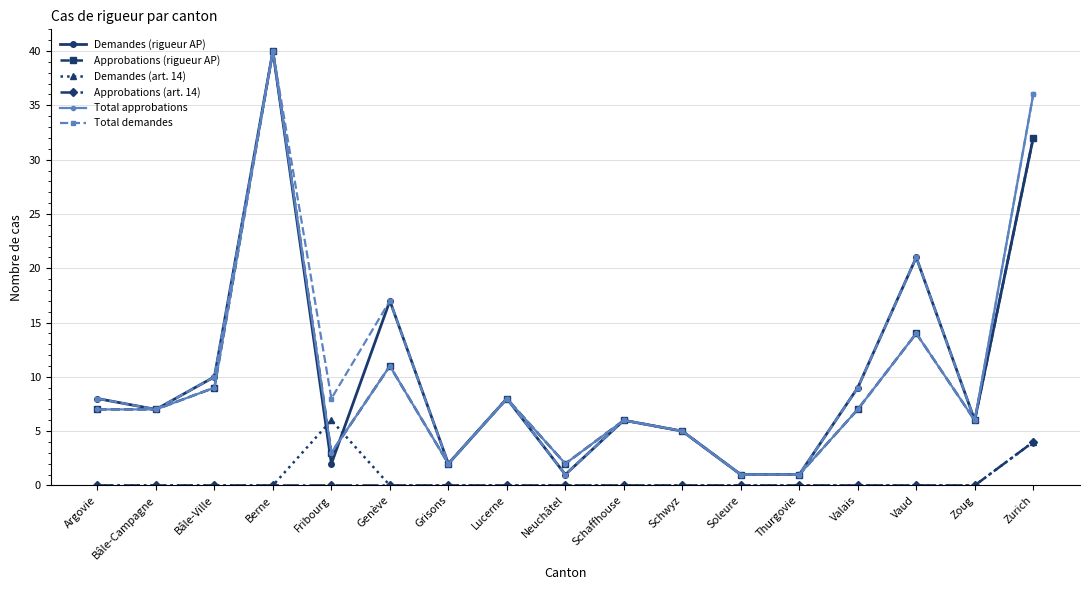

True or false: Approbations (art. 14) and Demandes (rigueur AP) intersect in this chart.

False